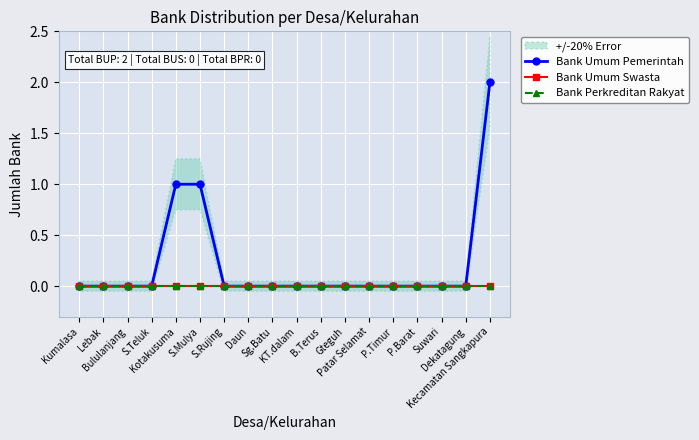

Between Bululanjang and Kotakusuma, which series saw the biggest shift?

Bank Umum Pemerintah